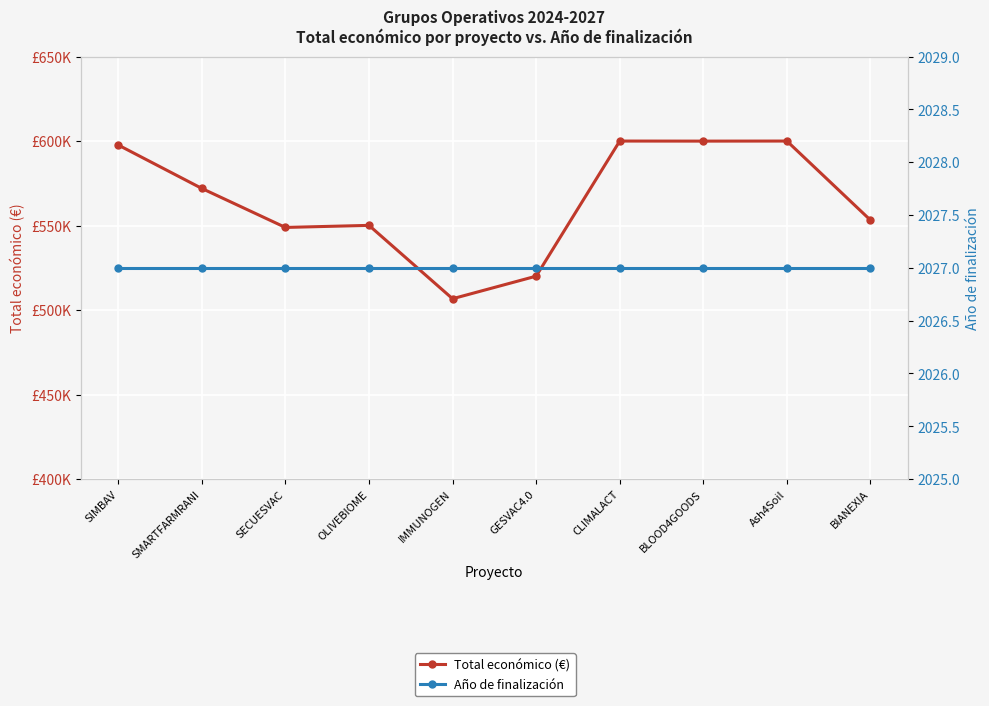

Between SMARTFARMRANI and OLIVEBIOME, which is larger?

SMARTFARMRANI